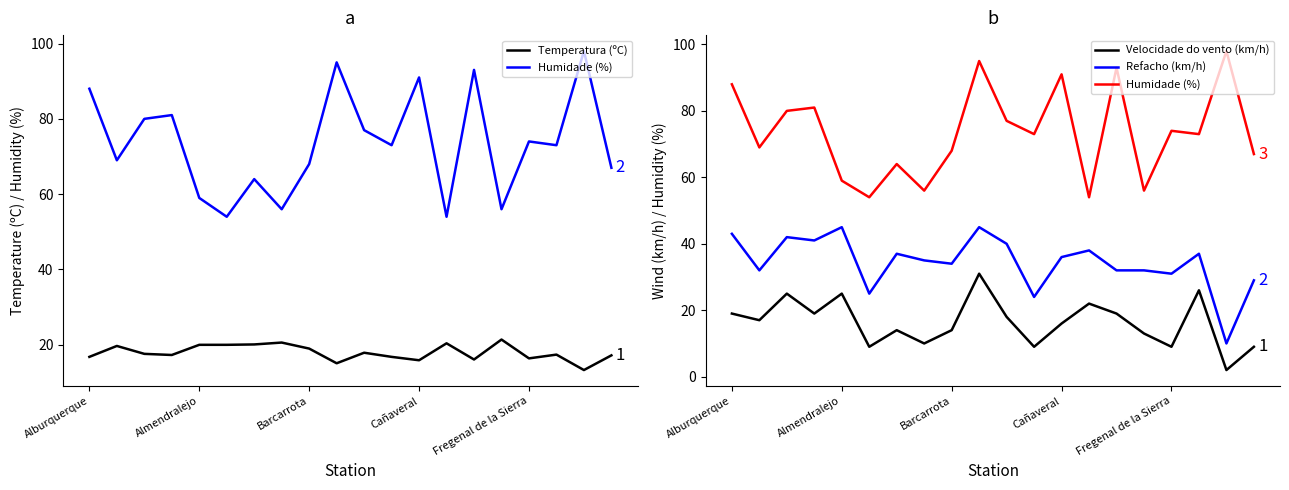

How many data points in Temperatura (ºC) are above 17?

13